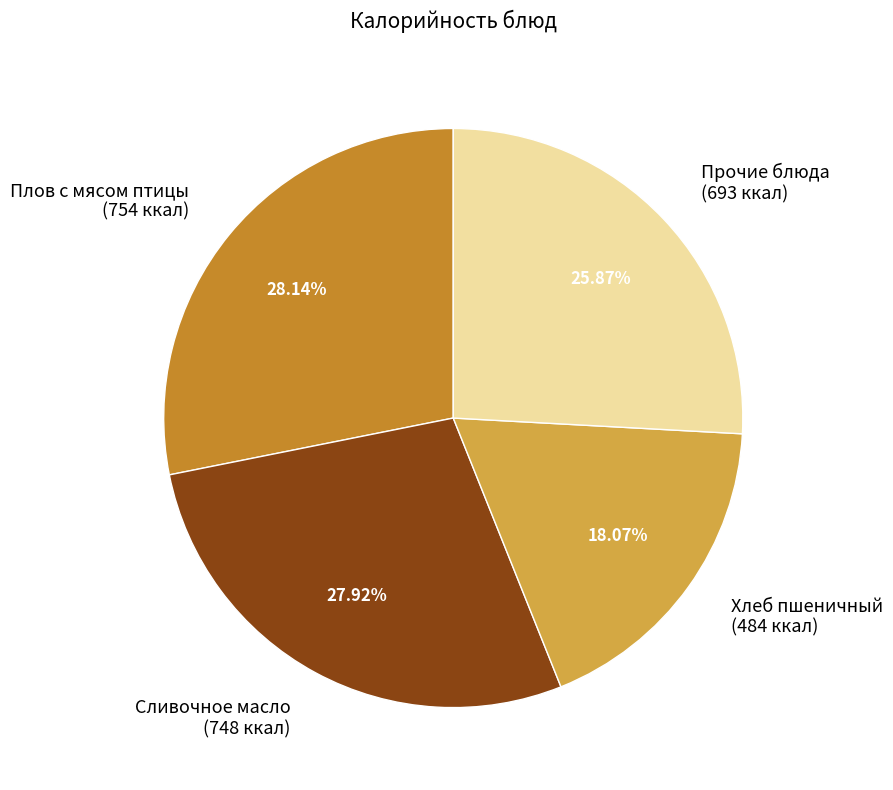

Does Прочие блюда (693 ккал) represent more than half of the total?

No